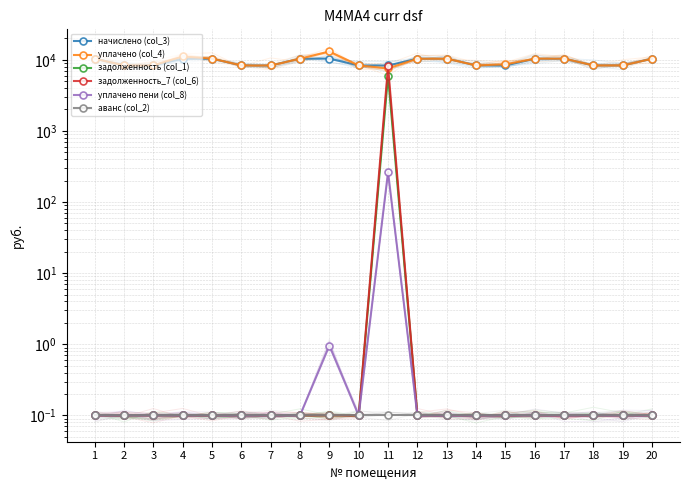

Reading left to right, list all the values displayed in this chart.

начислено (col_3): 10383.1	8329.7	8329.7	10350.0	10366.6	8329.7	8313.1	10350.0	10366.6	8329.7	8313.1	10350.0	10366.6	8329.7	8313.1	10350.0	10366.6	8329.7	8313.1	10350.0
уплачено (col_4): 10383.1	8329.7	8329.7	11150.0	10366.6	8329.7	8313.1	10350.0	13069.9	8329.7	7540.0	10350.0	10366.6	8329.7	8634.4	10350.0	10366.6	8329.7	8313.1	10350.0
задолженность (col_1): 0.1	0.1	0.1	0.1	0.1	0.1	0.1	0.1	0.1	0.1	6008.9	0.1	0.1	0.1	0.1	0.1	0.1	0.1	0.1	0.1
задолженность_7 (col_6): 0.1	0.1	0.1	0.1	0.1	0.1	0.1	0.1	0.1	0.1	8087.2	0.1	0.1	0.1	0.1	0.1	0.1	0.1	0.1	0.1
уплачено пени (col_8): 0.1	0.1	0.1	0.1	0.1	0.1	0.1	0.1	1.0	0.1	264.3	0.1	0.1	0.1	0.1	0.1	0.1	0.1	0.1	0.1
аванс (col_2): 0.1	0.1	0.1	0.1	0.1	0.1	0.1	0.1	0.1	0.1	0.1	0.1	0.1	0.1	0.1	0.1	0.1	0.1	0.1	0.1